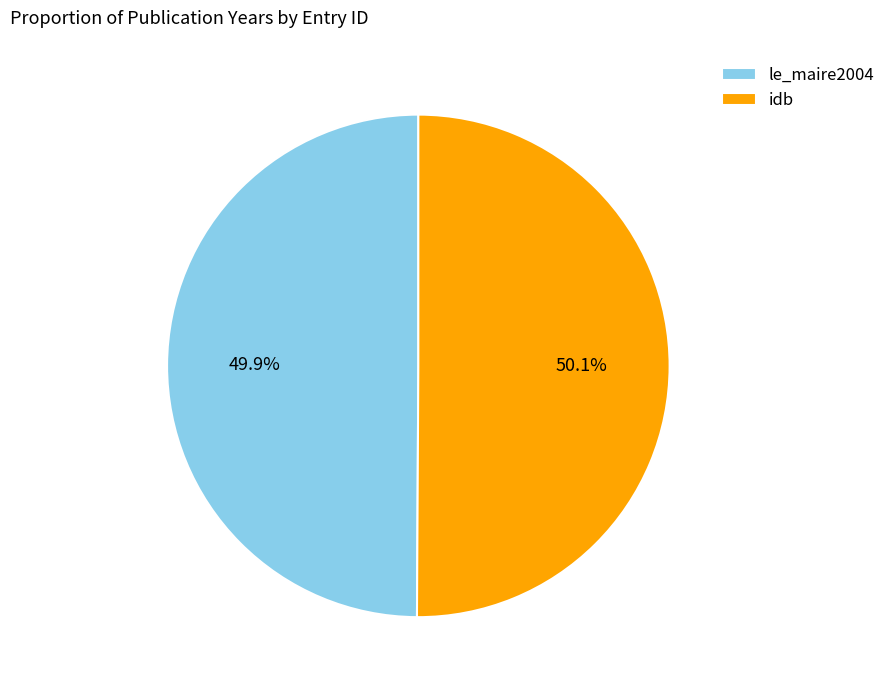

What is the ratio of the value at le_maire2004 to the value at idb?

1.0